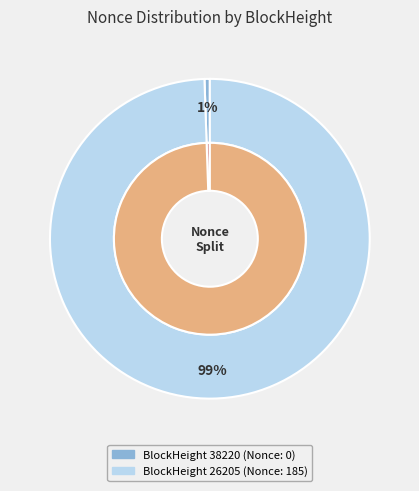

How many slices are in this pie chart?

2